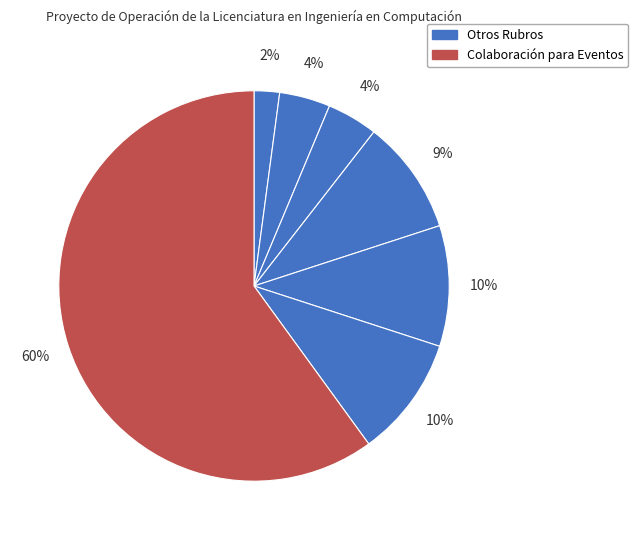

Which slice represents more than half of the pie?

Colaboración para Eventos